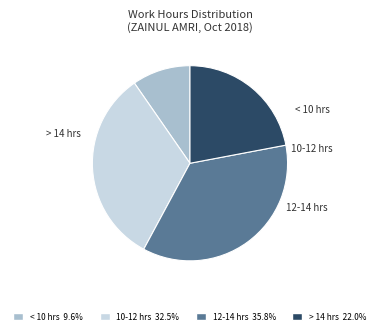

Count the number of slices in the pie.

4